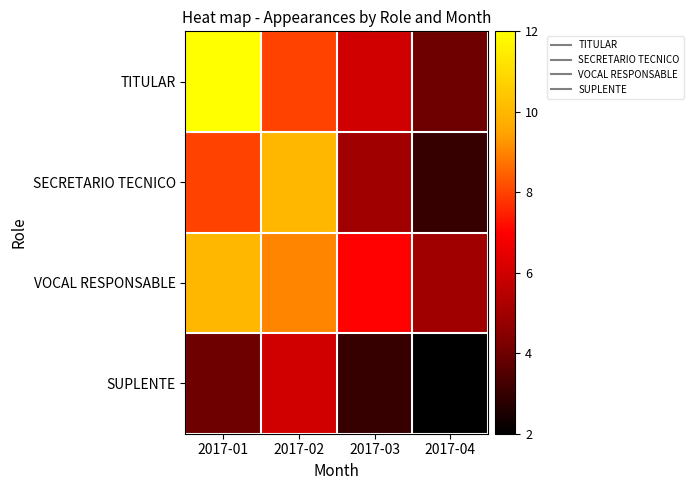

Reading left to right, extract all data points from this chart.

TITULAR: 2017-01=12	2017-02=8	2017-03=6	2017-04=4
SECRETARIO TECNICO: 2017-01=8	2017-02=10	2017-03=5	2017-04=3
VOCAL RESPONSABLE: 2017-01=10	2017-02=9	2017-03=7	2017-04=5
SUPLENTE: 2017-01=4	2017-02=6	2017-03=3	2017-04=2